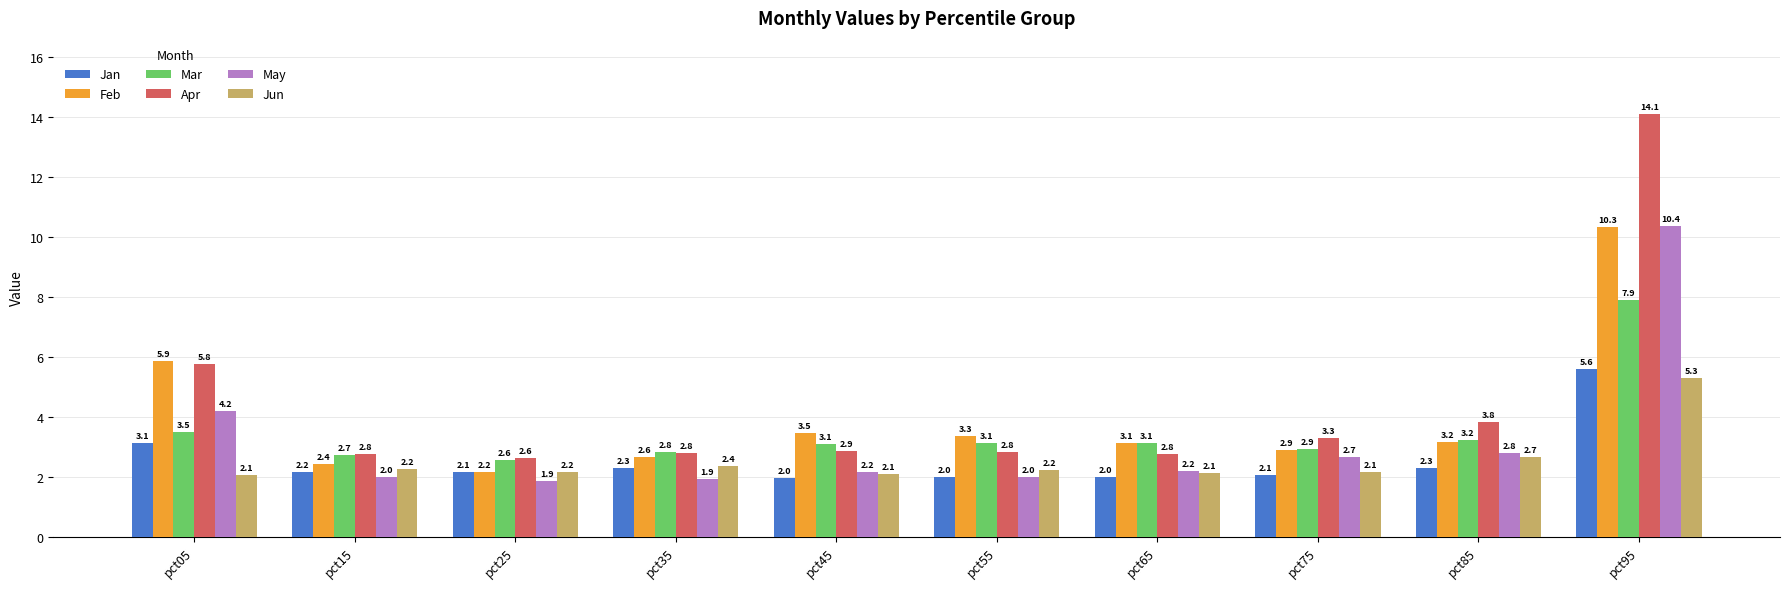

What is the smallest value displayed?

1.9